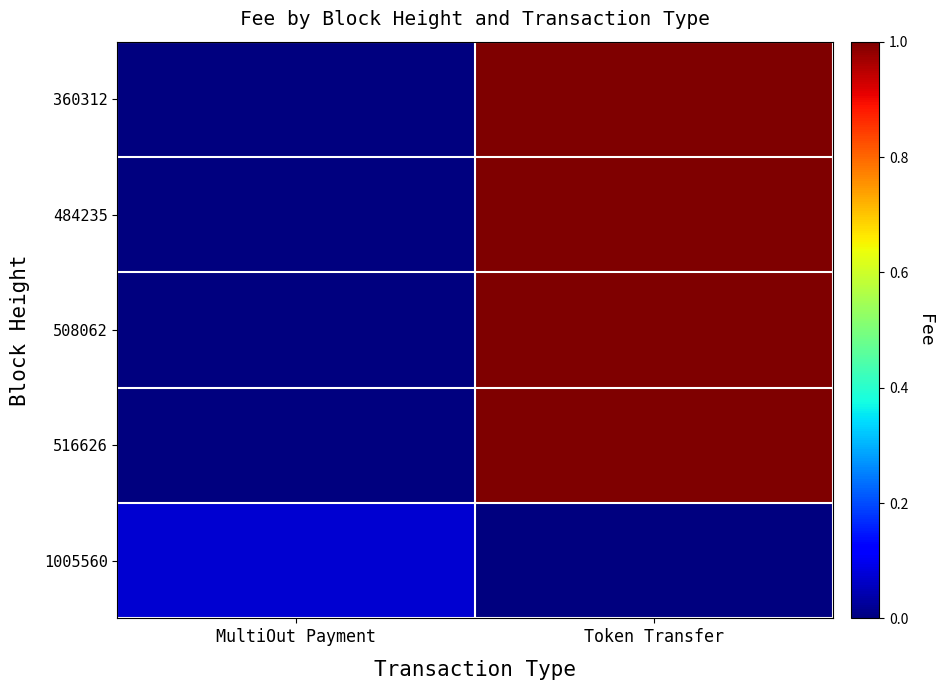

At Token Transfer, list the series in order from smallest to largest.

1005560, 360312, 484235, 508062, 516626